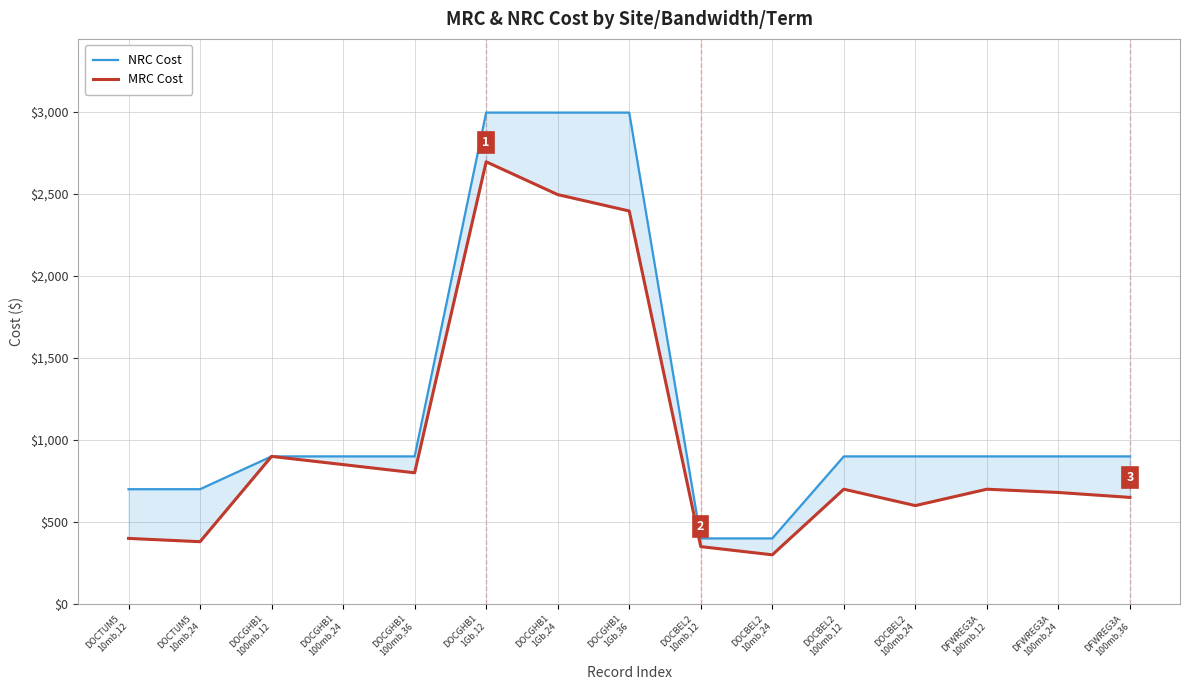

True or false: MRC Cost and NRC Cost intersect in this chart.

False